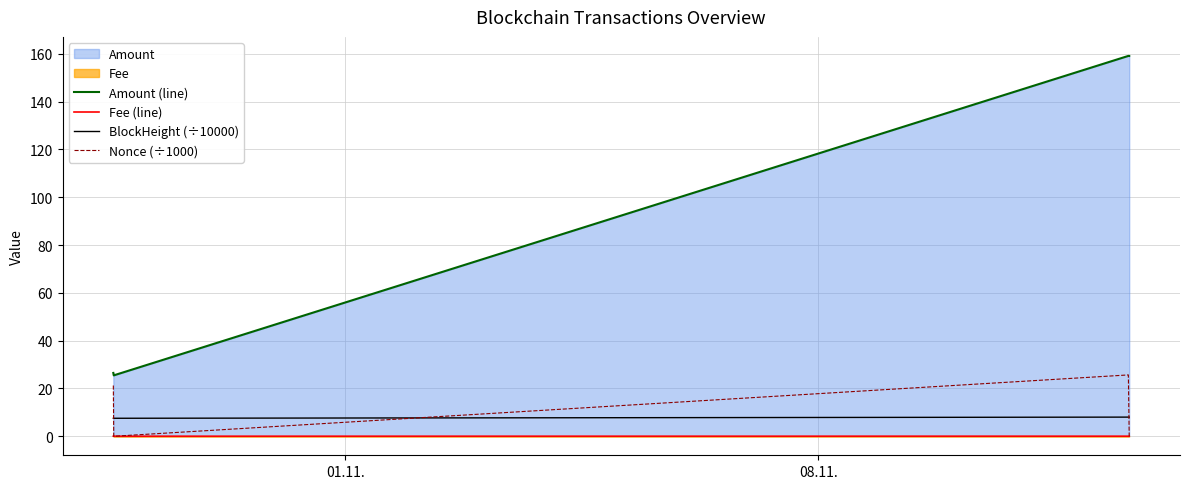

True or false: BlockHeight (÷10000) and Amount (line) cross at least once.

False